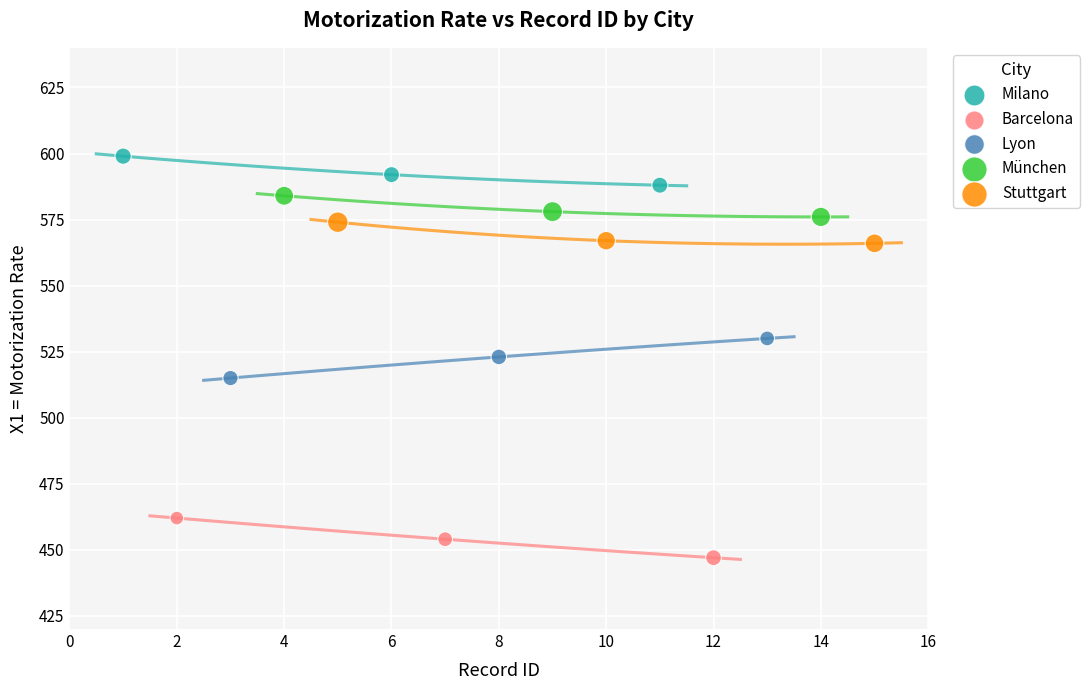

Which series contains the highest Y value?

Milano